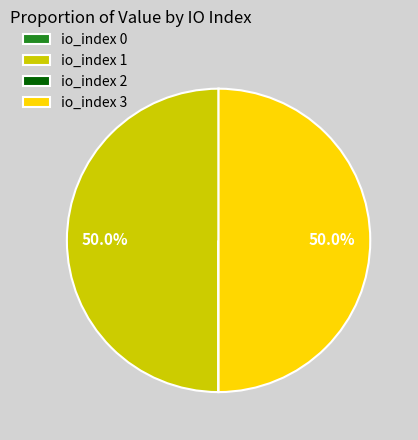

What portion of the pie excludes io_index 3?

50.0%